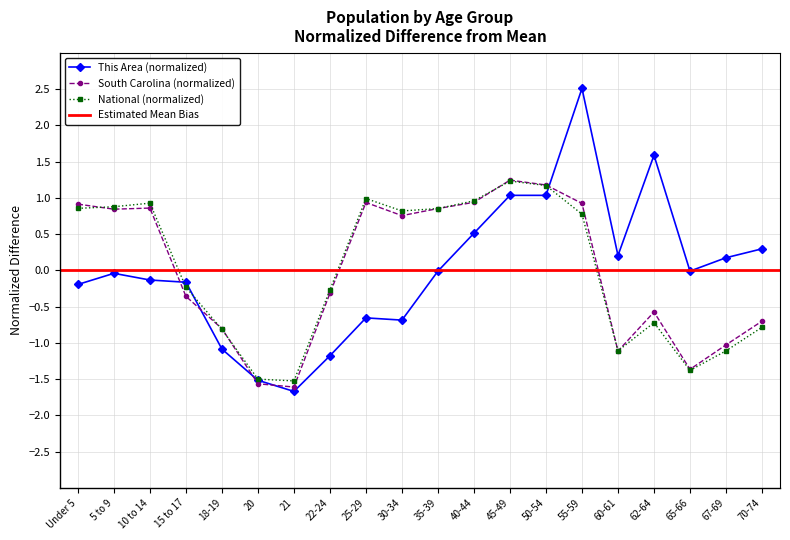

The This Area series shows 0.4 at 45-49. True or false?

False